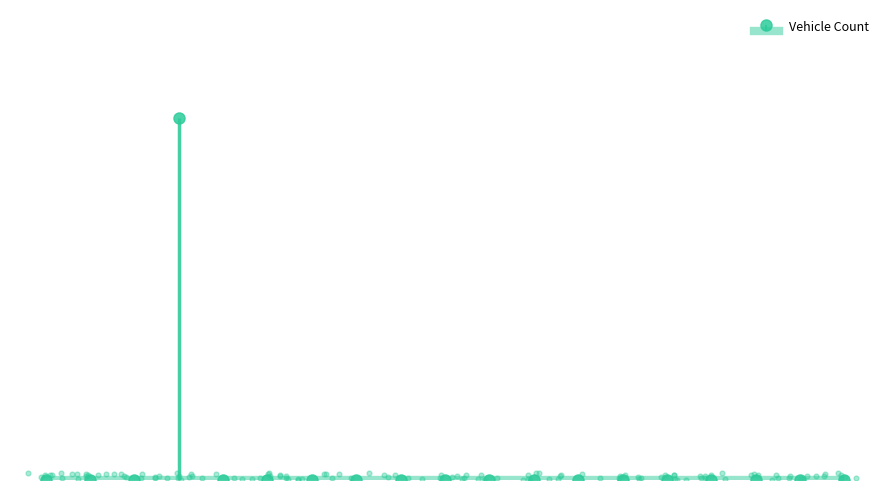

Between 2 and 0, which is larger?

2